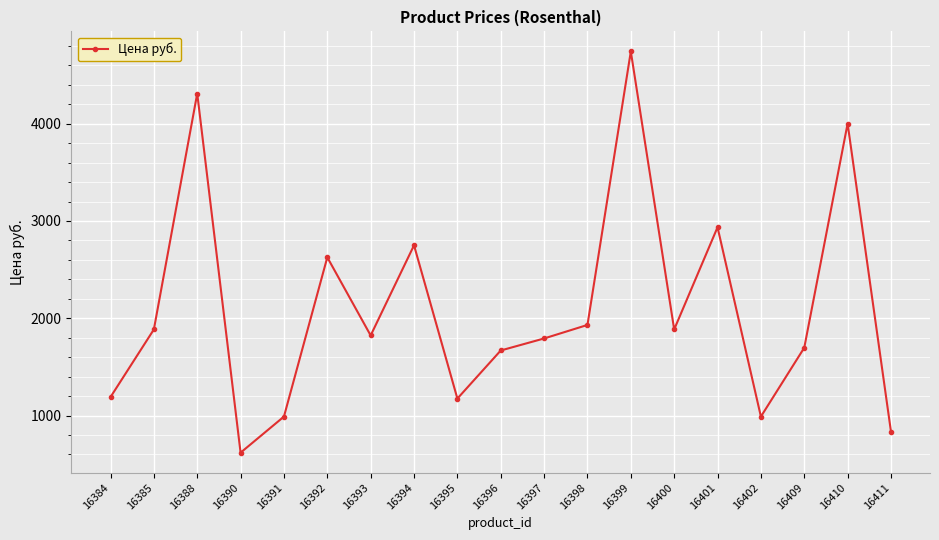

What is the change in value from 16388 to 16394?

-1560.4